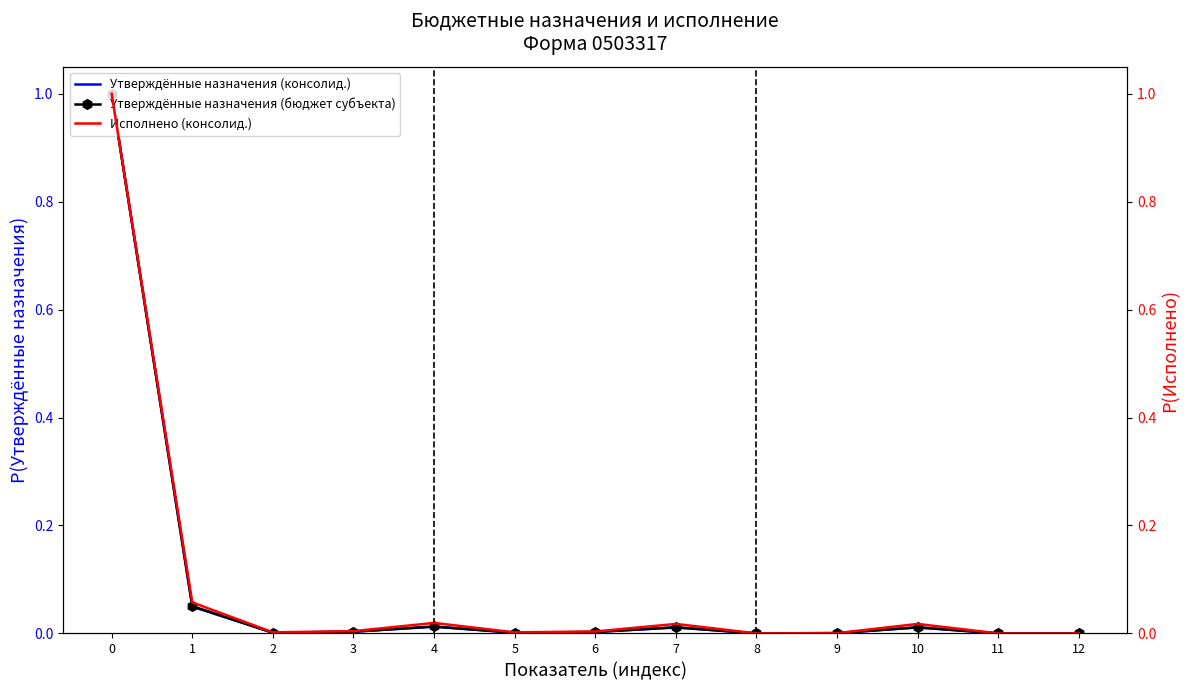

Which category has the lowest value across all series?

11